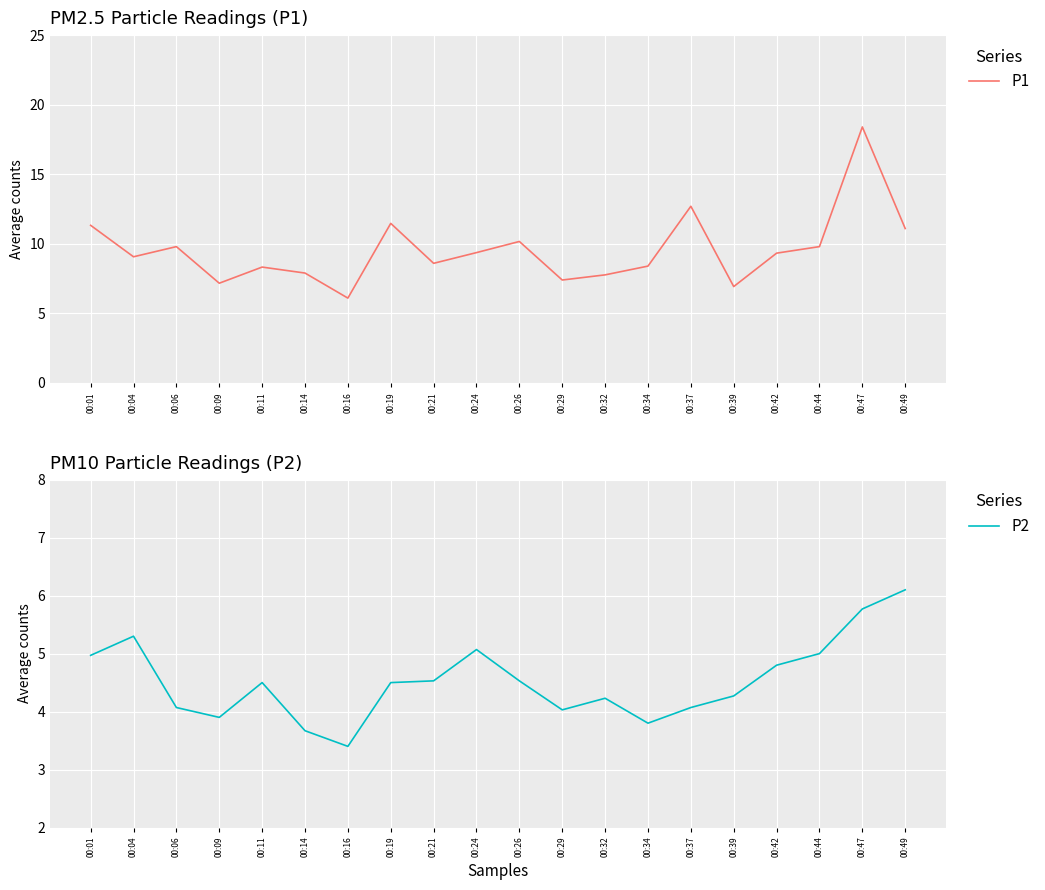

Is this an area chart (filled region under the line)?

No